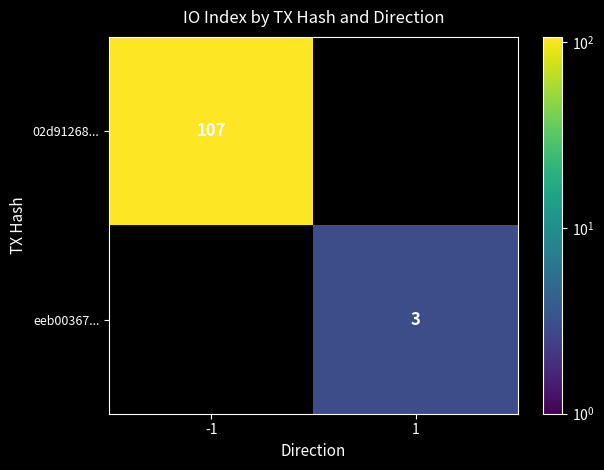

The value of eeb00367... at 1 is 2. True or false?

False